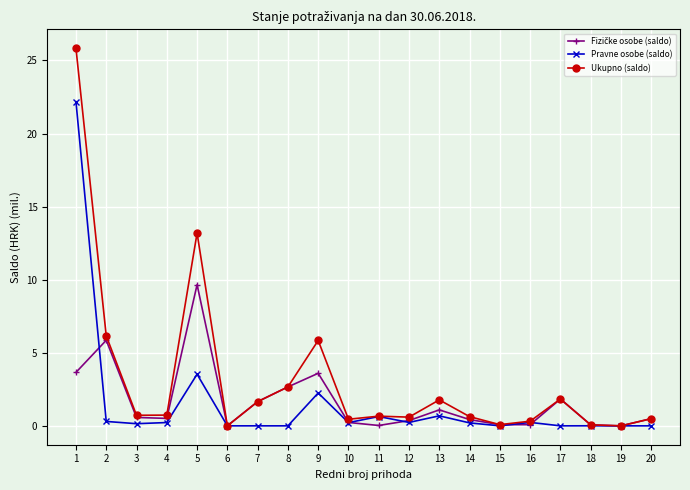

Which series changed the most between 6 and 13?

Ukupno (saldo)